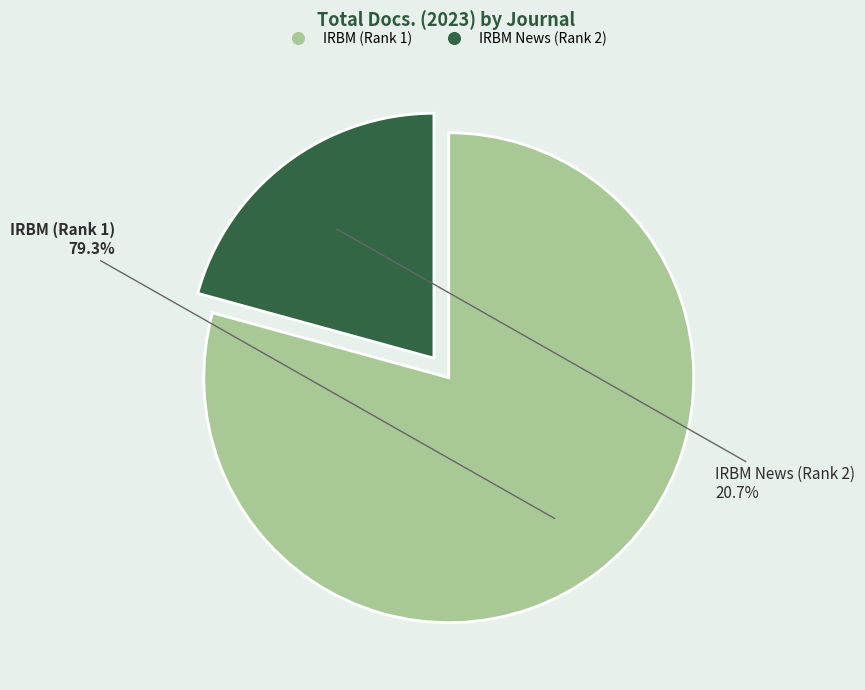

Does IRBM News (Rank 2) account for over 50% of the chart?

No